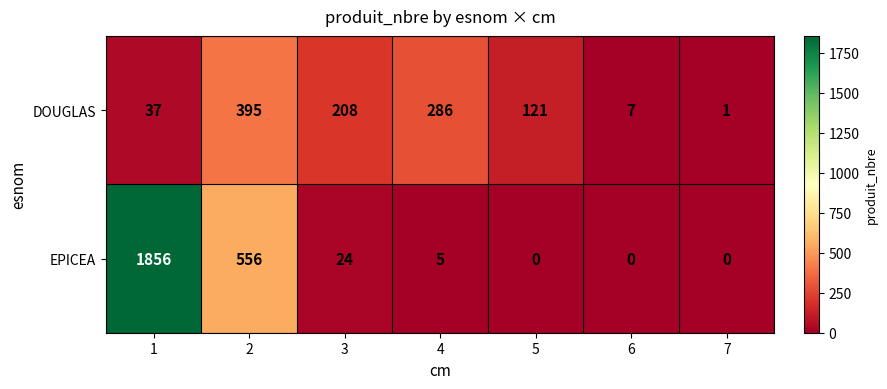

Rank the series at 1 from lowest to highest value.

DOUGLAS, EPICEA